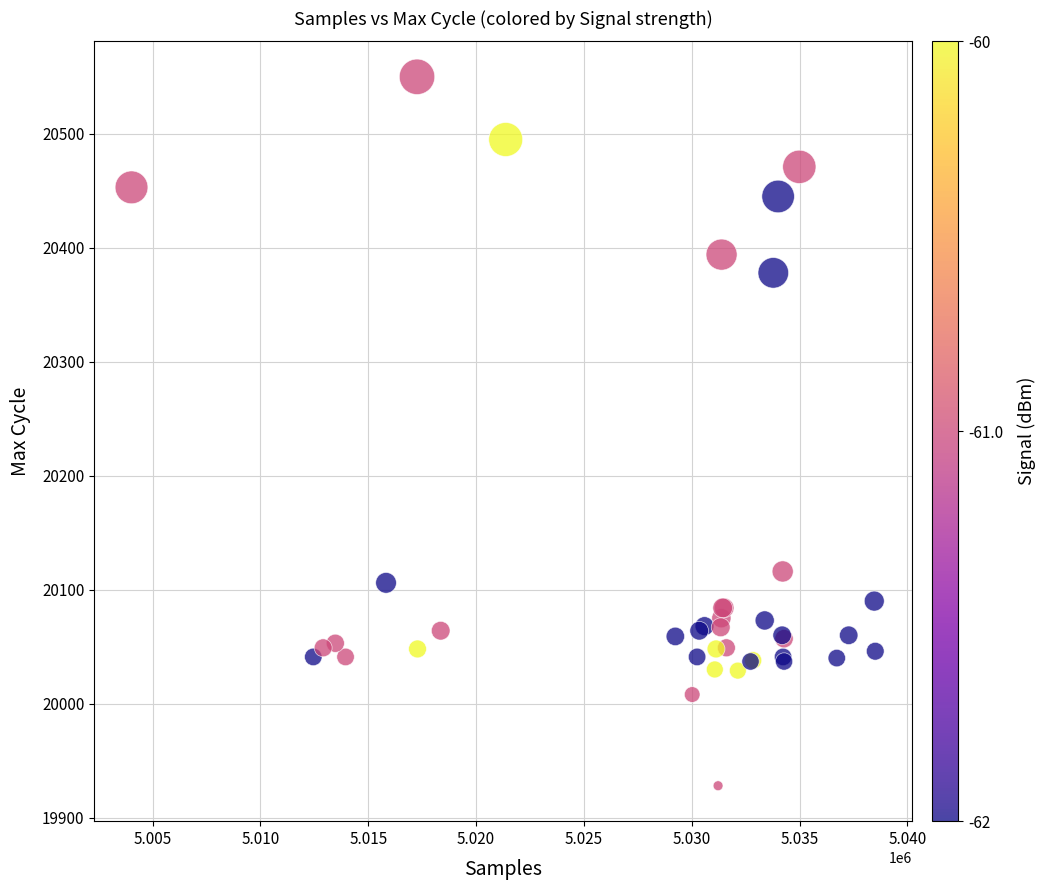

What Y value in the scatter plot is closest to 20239?

20116